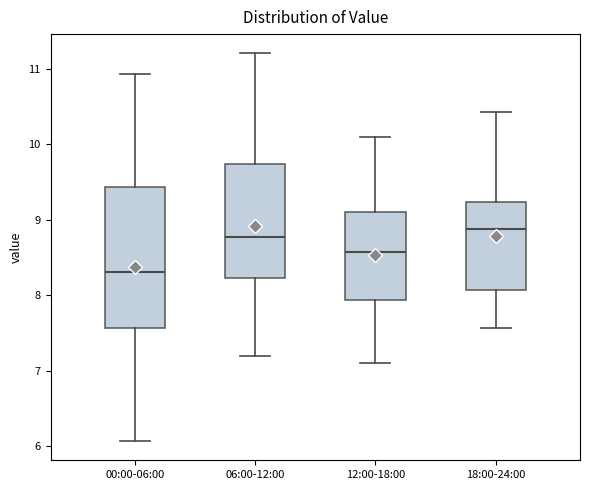

Reading left to right, read every box against the y-axis: the position of its median line, the range the box covers, and the ends of its whiskers. The values are not printed on the chart, so give them approximately, as read against the axis.

00:00-06:00: median 8.3, box 7.6 to 9.4, whiskers 6.1 to 10.9
06:00-12:00: median 8.8, box 8.2 to 9.7, whiskers 7.2 to 11.2
12:00-18:00: median 8.6, box 7.9 to 9.1, whiskers 7.1 to 10.1
18:00-24:00: median 8.9, box 8.1 to 9.2, whiskers 7.6 to 10.4